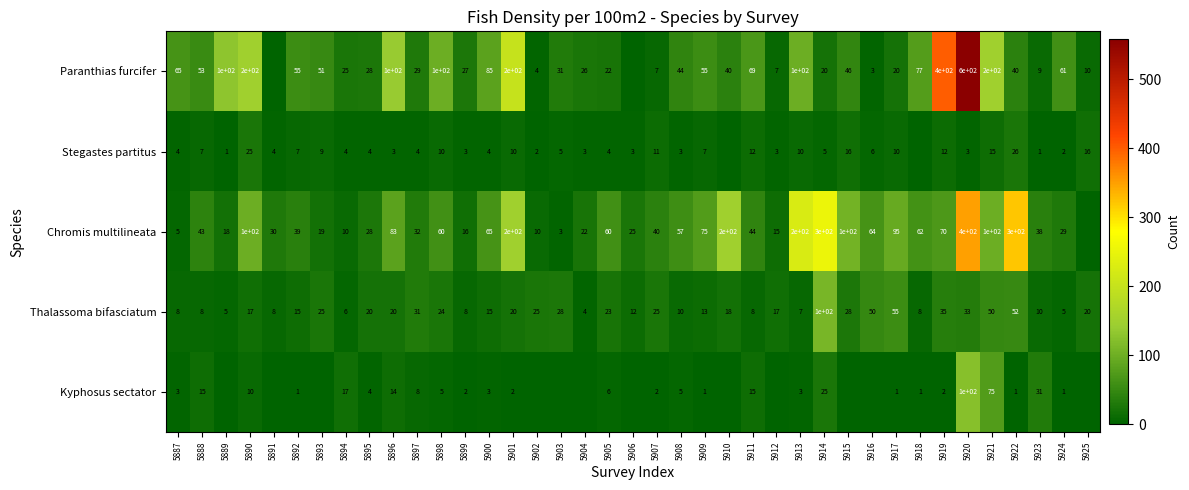

The Paranthias furcifer series shows 174 at 5913. True or false?

False